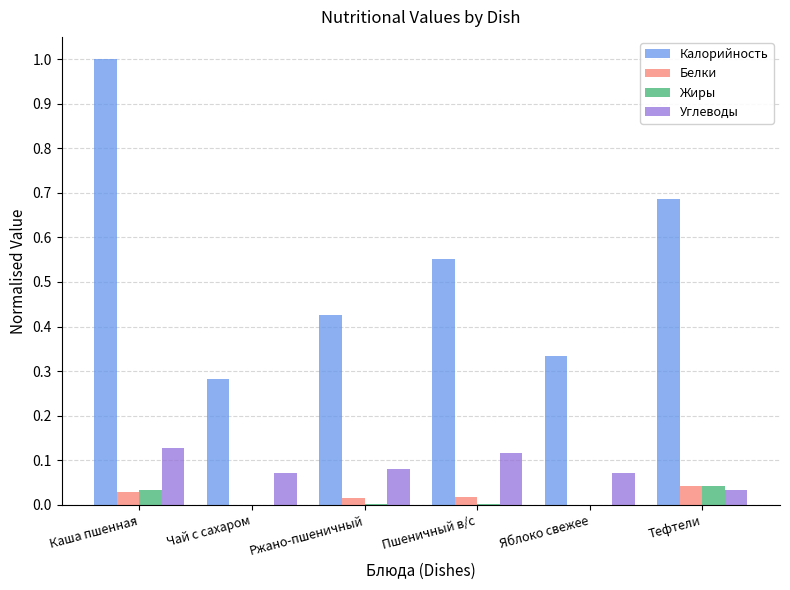

Which series has the largest total across all categories?

Калорийность